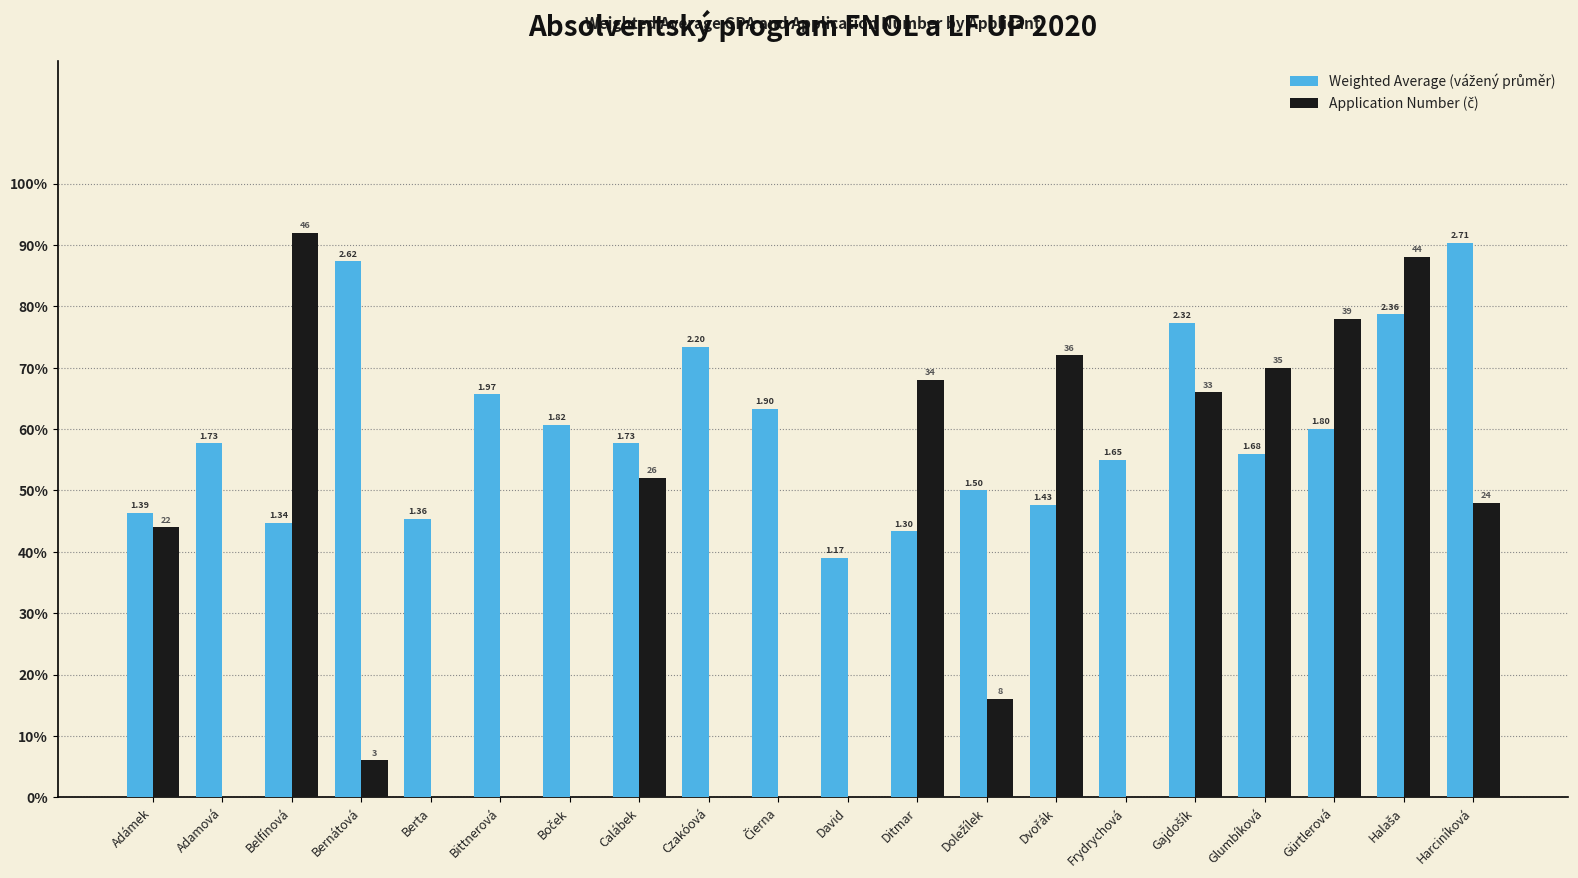

At which label is Weighted Average (vážený průměr) closest to 64?

Čierna